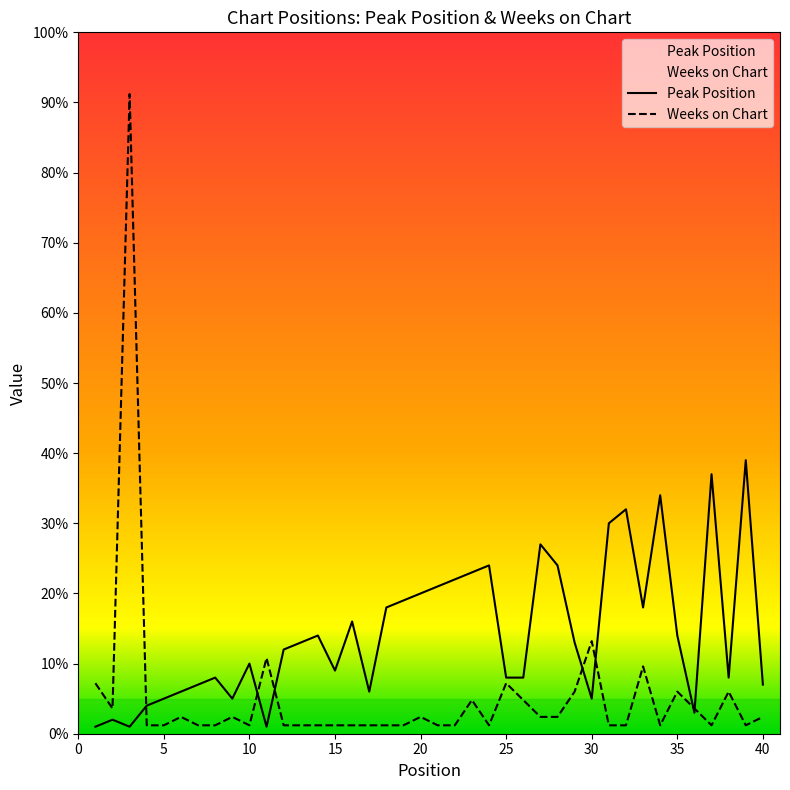

After their last crossing, which series has the higher values: Peak Position or Weeks on Chart?

Peak Position